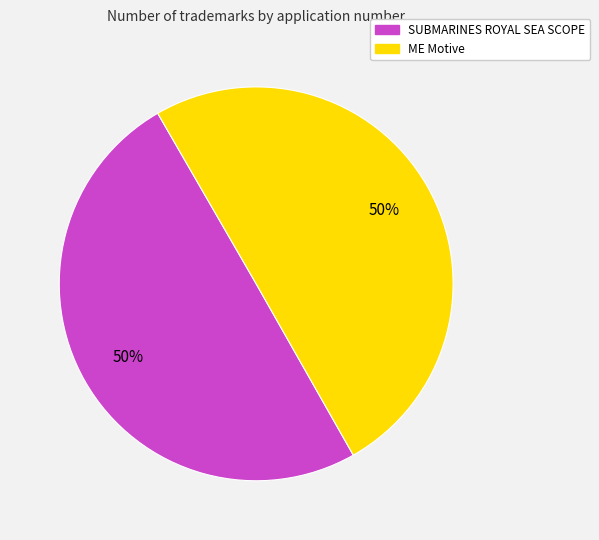

To the nearest percent, what percentage of the pie is SUBMARINES ROYAL SEA SCOPE?

50%